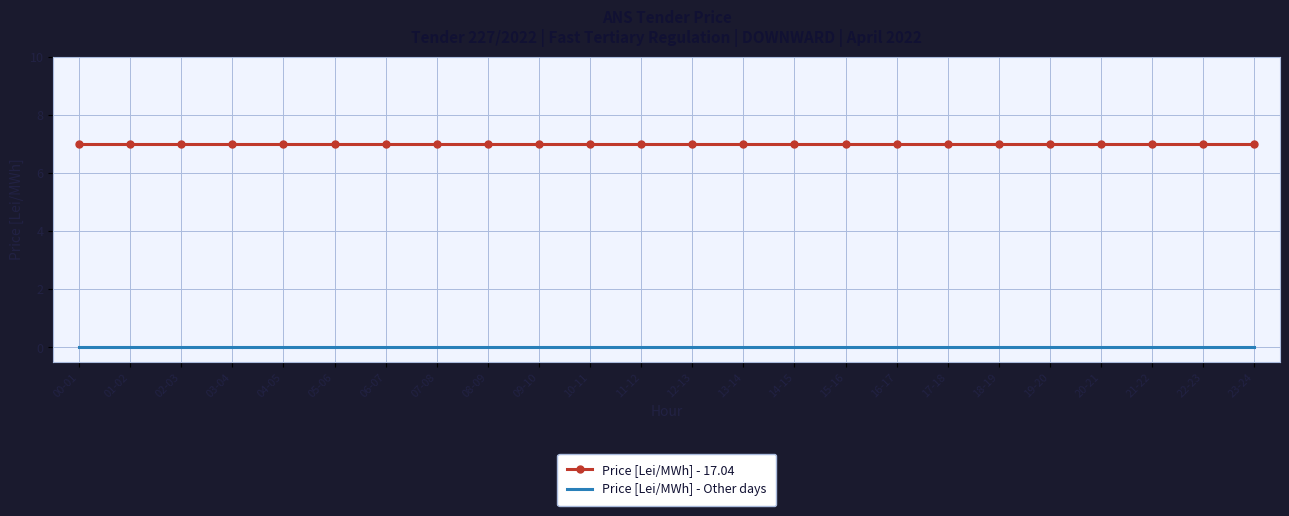

What is the difference between the highest and lowest values at 10-11?

7